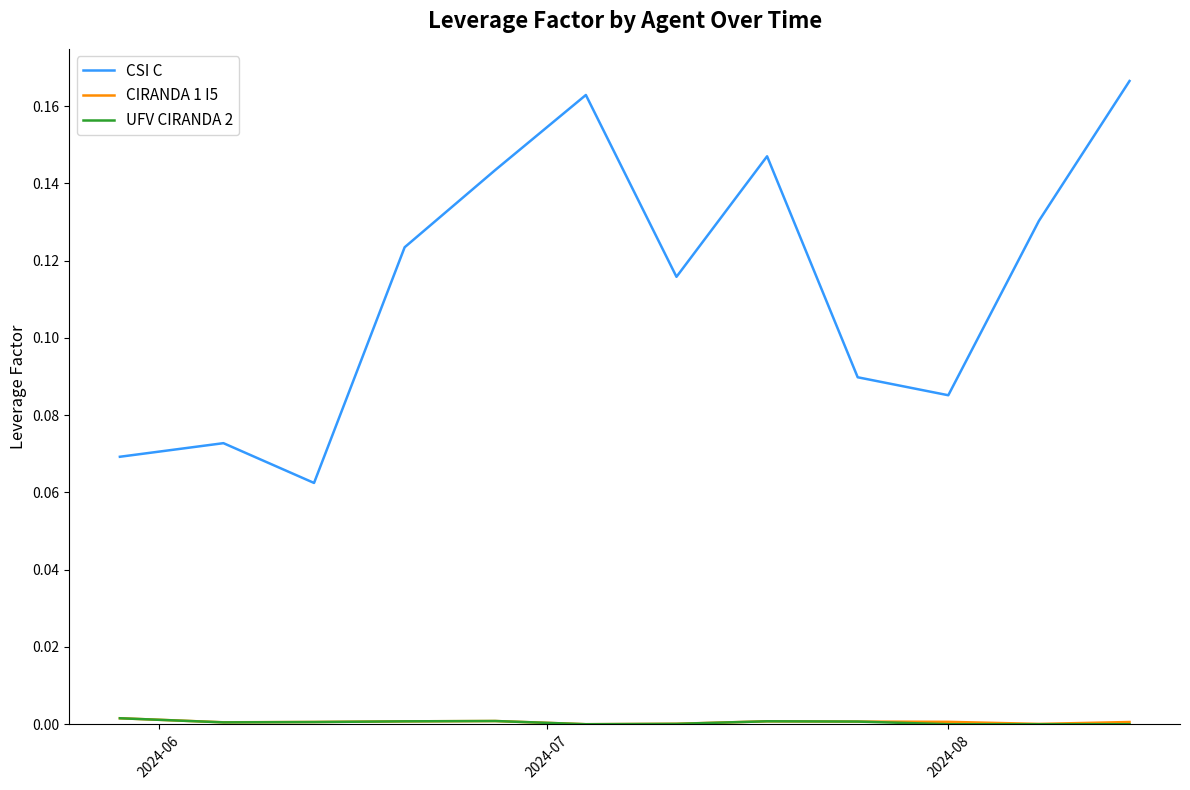

Which series has the largest total across all categories?

CSI C